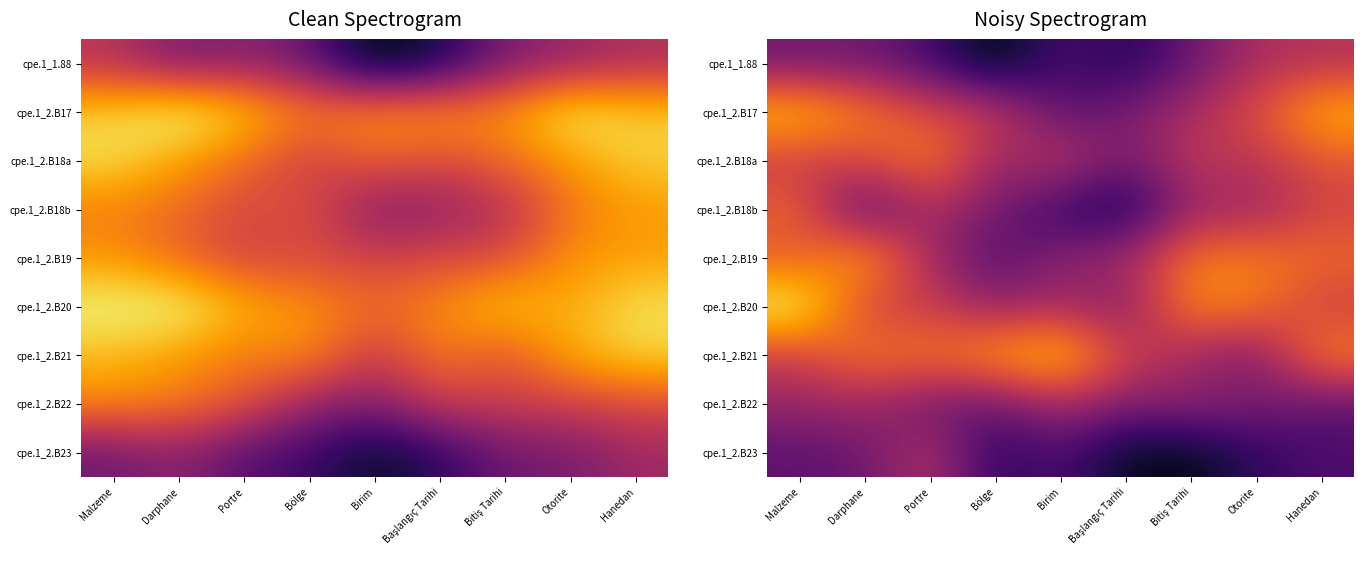

What is the sum of the cpe.1_2.B19 values at Hanedan and Bitiş Tarihi?

1.4